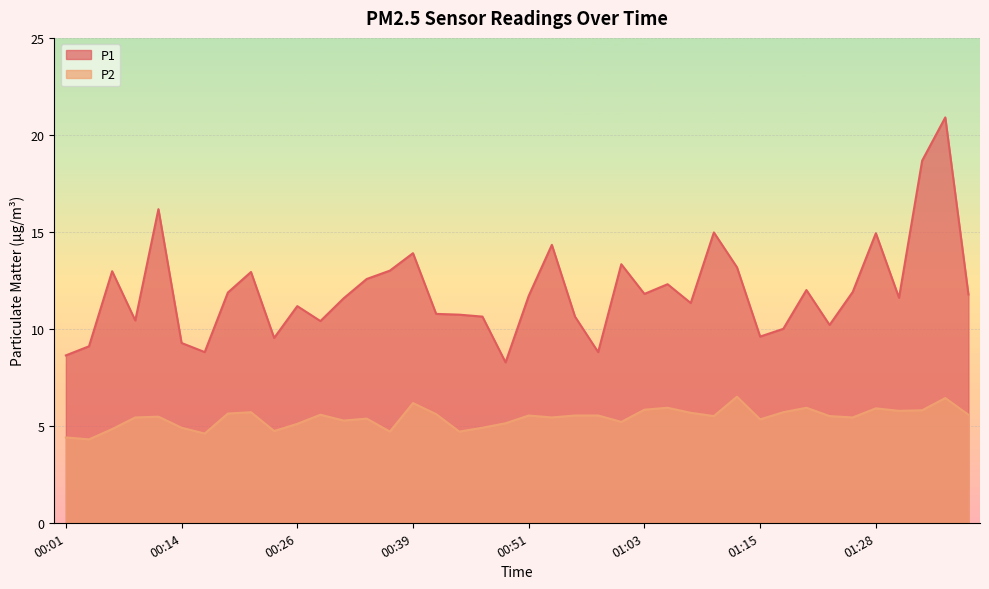

Reading left to right, transcribe all the data shown in this chart.

P1: 00:01=8.6	00:04=9.1	00:06=13.0	00:09=10.4	00:11=16.2	00:14=9.3	00:16=8.8	00:19=11.9	00:21=12.9	00:24=9.5	00:26=11.2	00:29=10.4	00:31=11.6	00:34=12.6	00:36=13.0	00:39=13.9	00:41=10.8	00:43=10.7	00:46=10.6	00:48=8.3	00:51=11.7	00:53=14.3	00:56=10.6	00:58=8.8	01:01=13.3	01:03=11.8	01:05=12.3	01:08=11.3	01:10=15.0	01:13=13.2	01:15=9.6	01:18=10.0	01:20=12.0	01:23=10.2	01:25=11.9	01:28=14.9	01:30=11.6	01:32=18.7	01:35=20.9	01:37=11.8
P2: 00:01=4.4	00:04=4.3	00:06=4.8	00:09=5.4	00:11=5.5	00:14=4.9	00:16=4.6	00:19=5.6	00:21=5.7	00:24=4.7	00:26=5.1	00:29=5.6	00:31=5.3	00:34=5.4	00:36=4.7	00:39=6.2	00:41=5.6	00:43=4.7	00:46=4.9	00:48=5.1	00:51=5.5	00:53=5.4	00:56=5.5	00:58=5.5	01:01=5.2	01:03=5.8	01:05=5.9	01:08=5.7	01:10=5.5	01:13=6.5	01:15=5.3	01:18=5.7	01:20=5.9	01:23=5.5	01:25=5.4	01:28=5.9	01:30=5.8	01:32=5.8	01:35=6.4	01:37=5.6